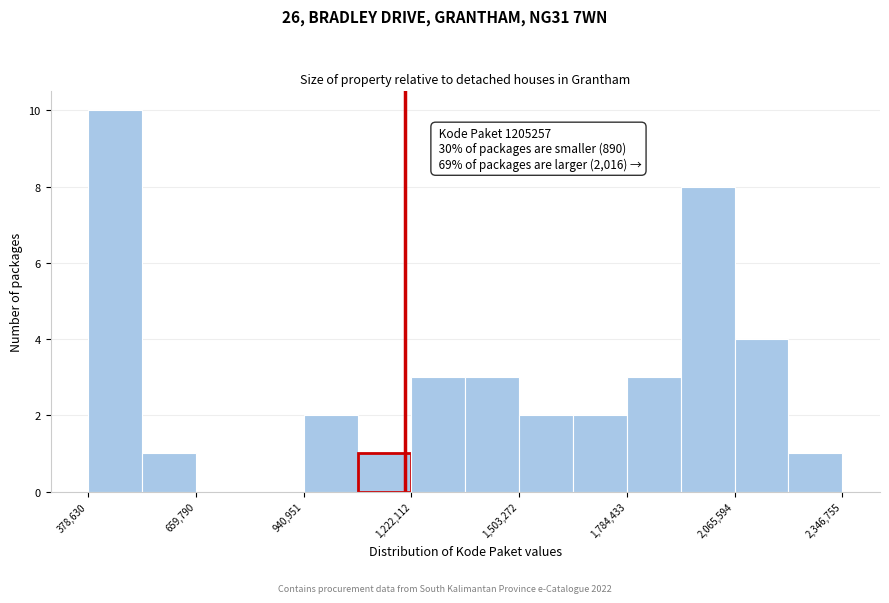

Read against the x-axis, roughly where is the centre of the tallest bar?

450000